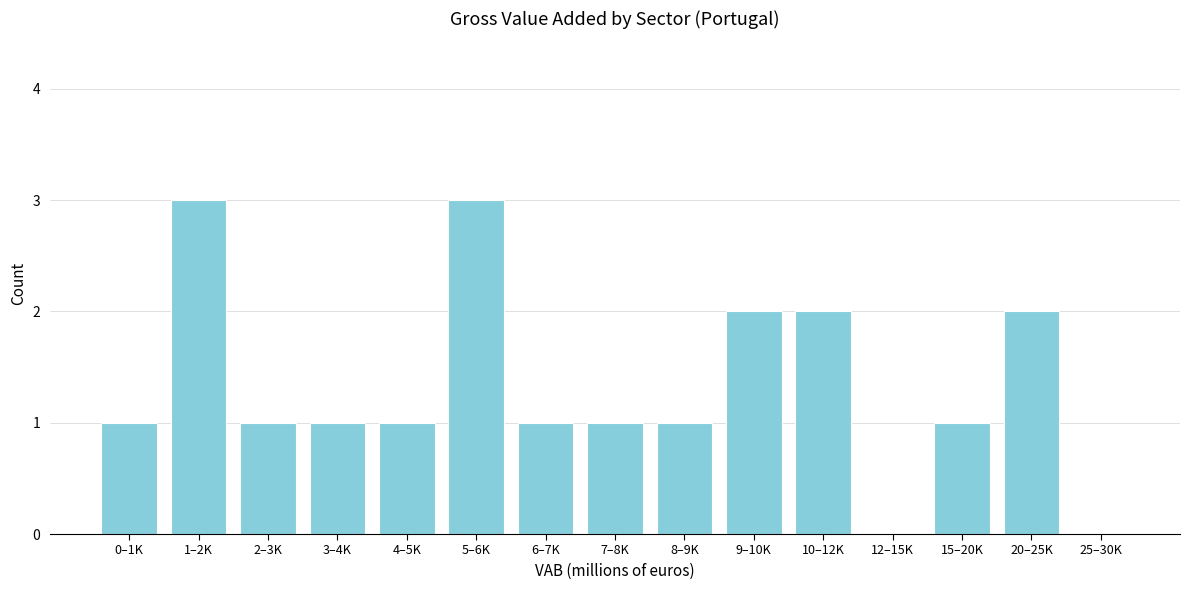

Reading left to right, what are all the values shown in this chart?

0–1K=1	1–2K=3	2–3K=1	3–4K=1	4–5K=1	5–6K=3	6–7K=1	7–8K=1	8–9K=1	9–10K=2	10–12K=2	12–15K=0	15–20K=1	20–25K=2	25–30K=0